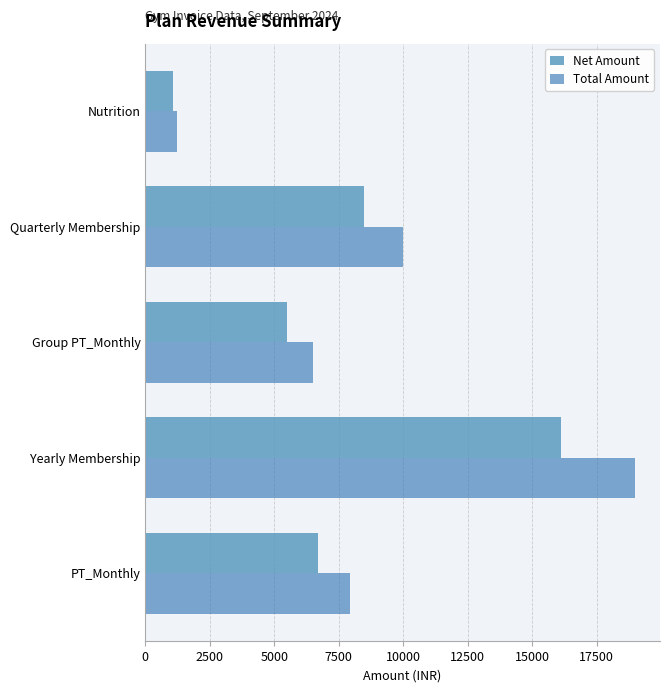

Rank the series by their maximum value, from highest to lowest.

Total Amount, Net Amount